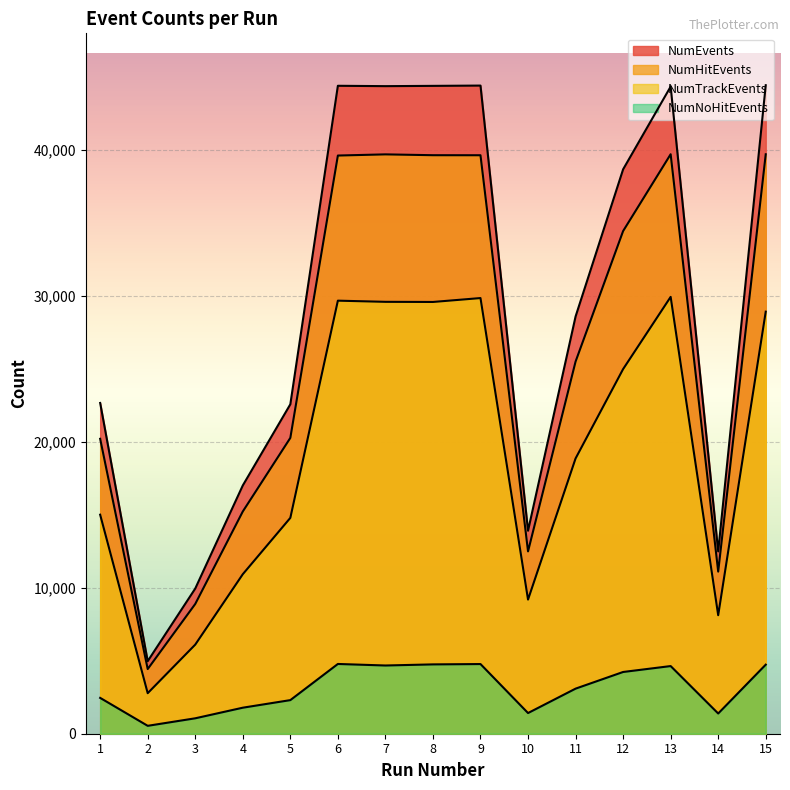

Reading left to right, extract all data points from this chart.

NumEvents: 22650	4969	9942	17001	22559	44371	44346	44365	44385	13902	28572	38651	44316	12487	44410
NumHitEvents: 20196	4428	8886	15219	20258	39594	39674	39617	39614	12486	25485	34423	39683	11102	39680
NumTrackEvents: 14999	2776	6102	10923	14781	29656	29576	29567	29834	9186	18851	24971	29915	8116	28903
NumNoHitEvents: 2454	541	1056	1782	2301	4777	4672	4748	4771	1416	3087	4228	4633	1385	4730